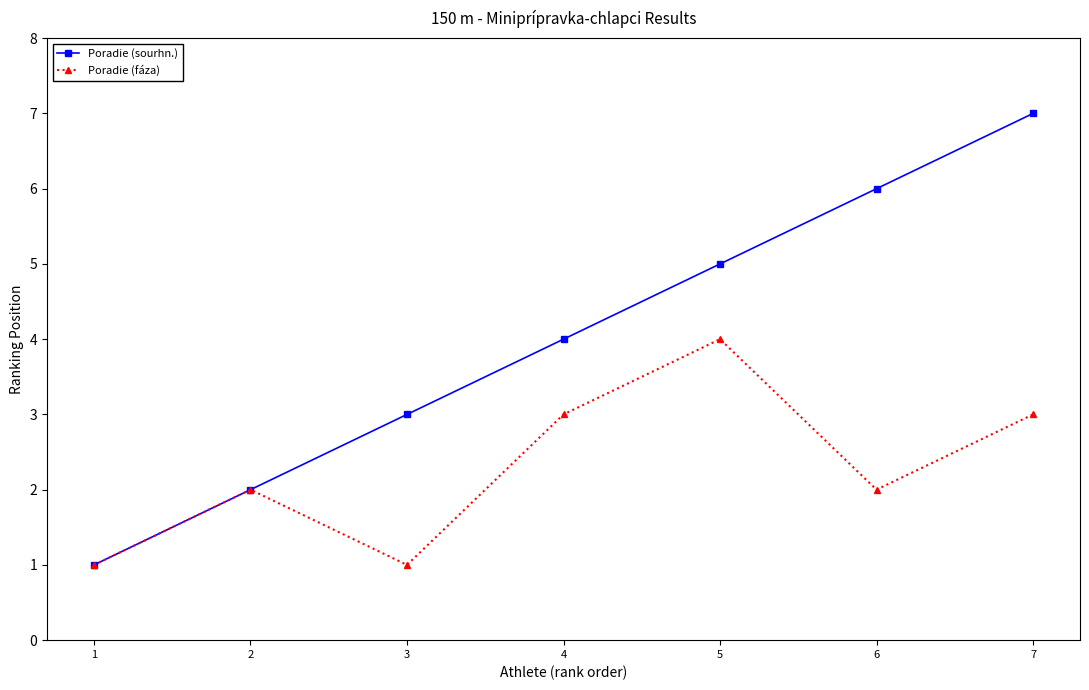

At which label does Poradie (fáza) reach its peak?

5